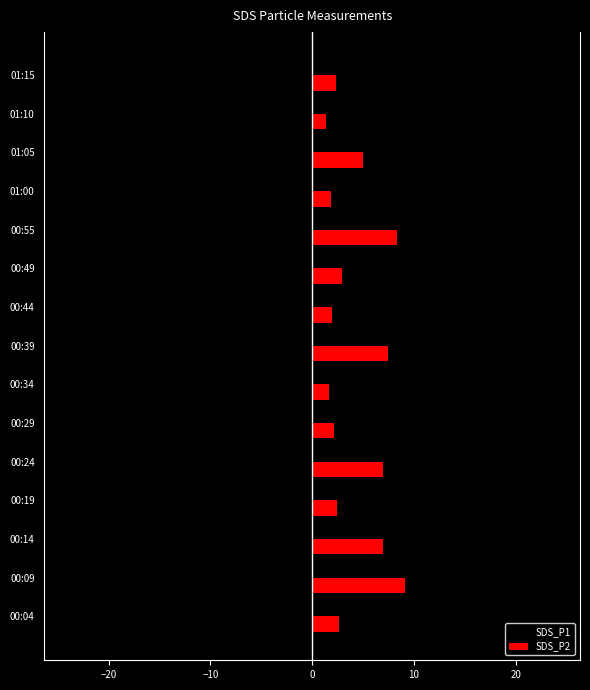

The value of SDS_P1 at 00:04 is -5.6. True or false?

True